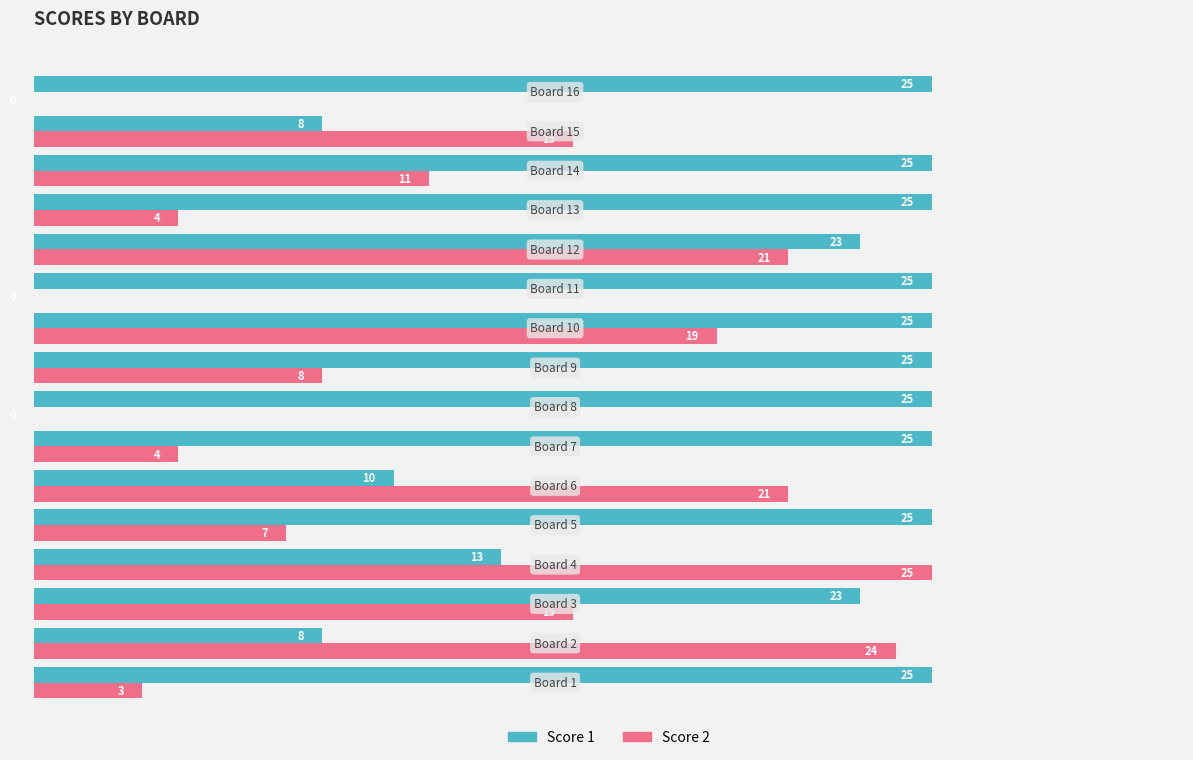

What is the sum of all Score 1 values?

335